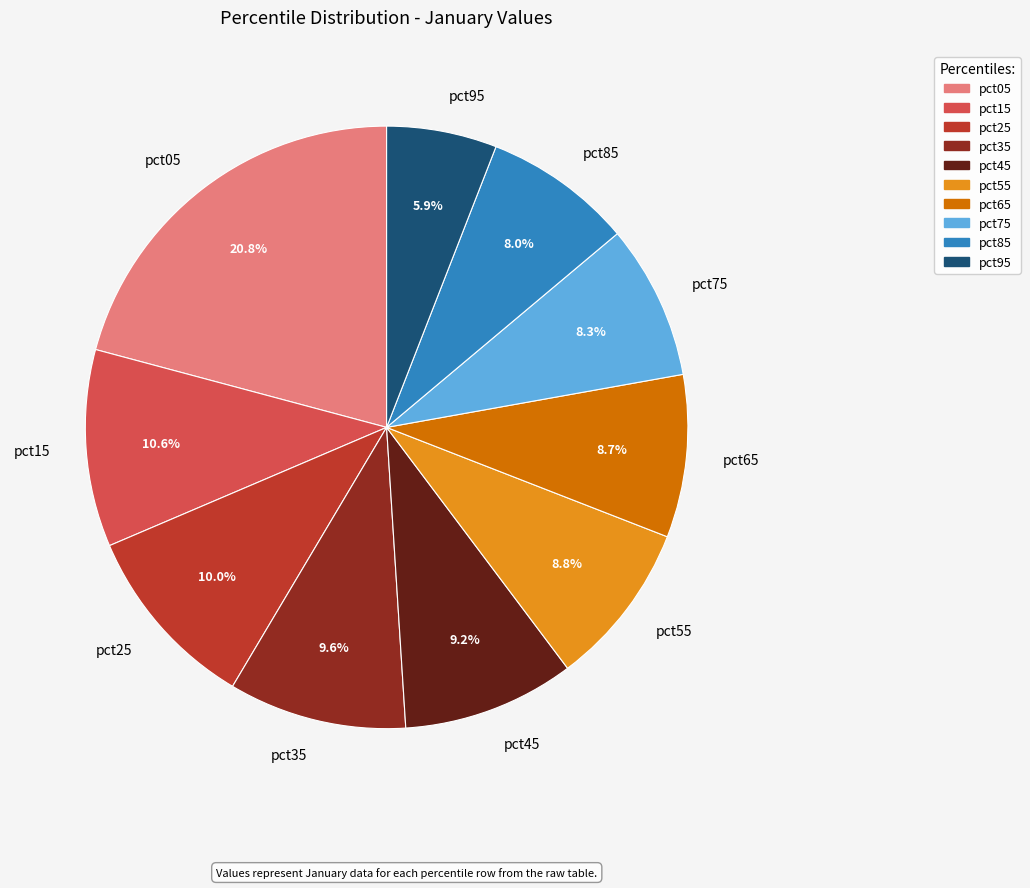

How much of the chart is everything except pct75?

91.7%